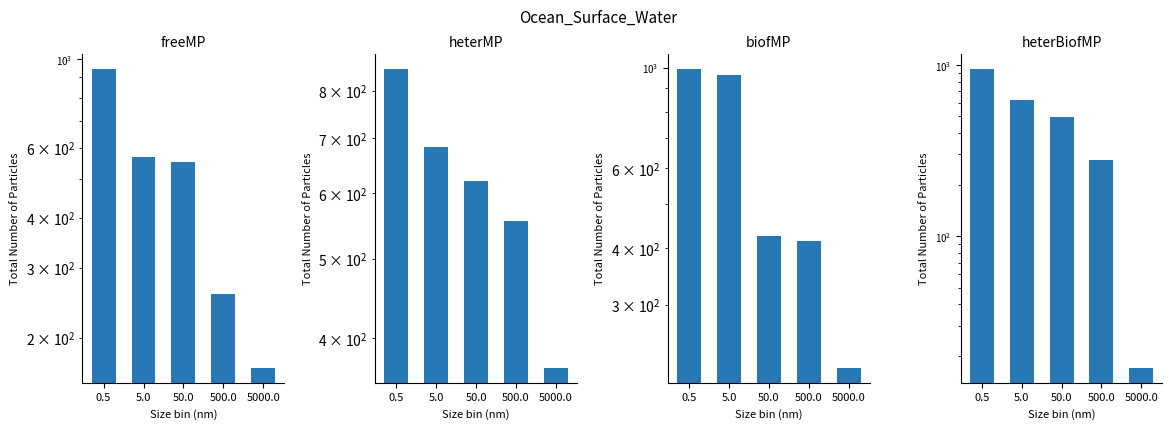

What is the label of the 3rd bar from the left?

50.0